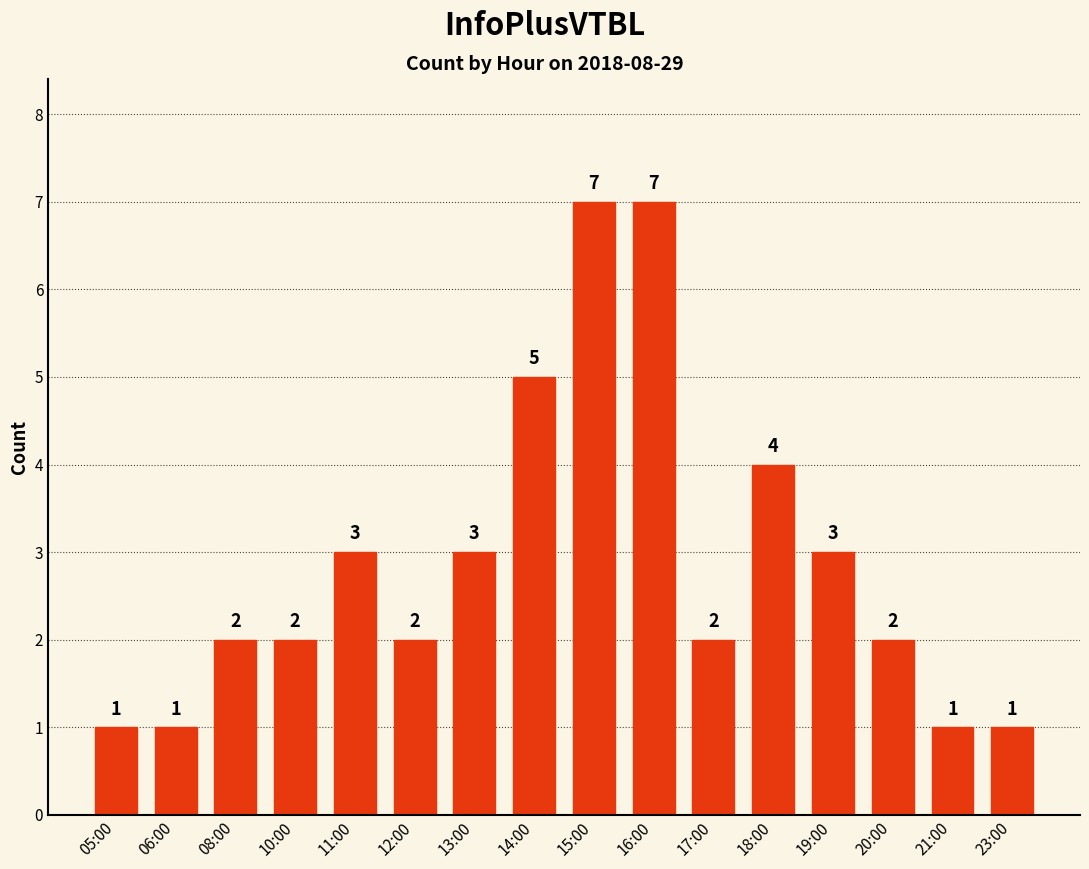

How many values are below 2?

4